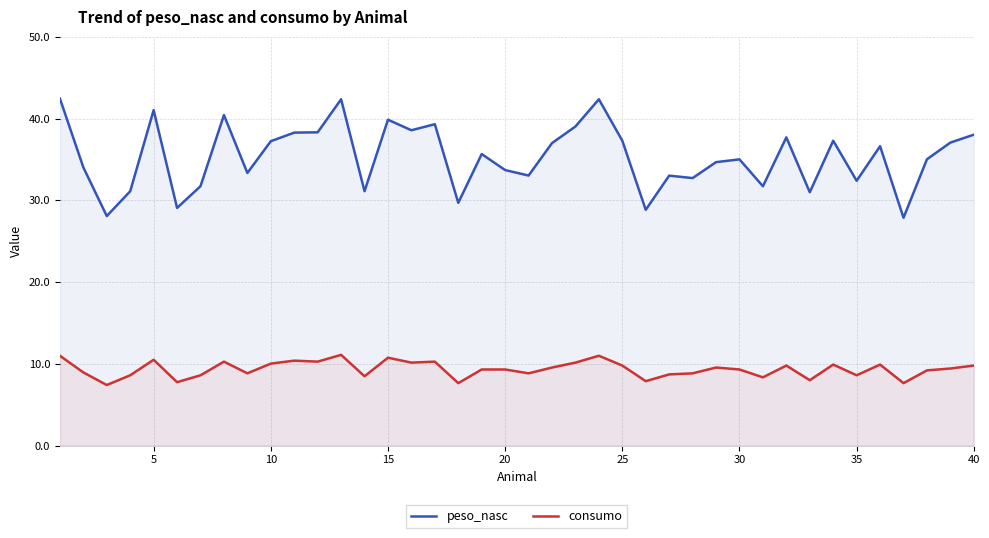

What are all the series names shown in the legend?

peso_nasc, consumo